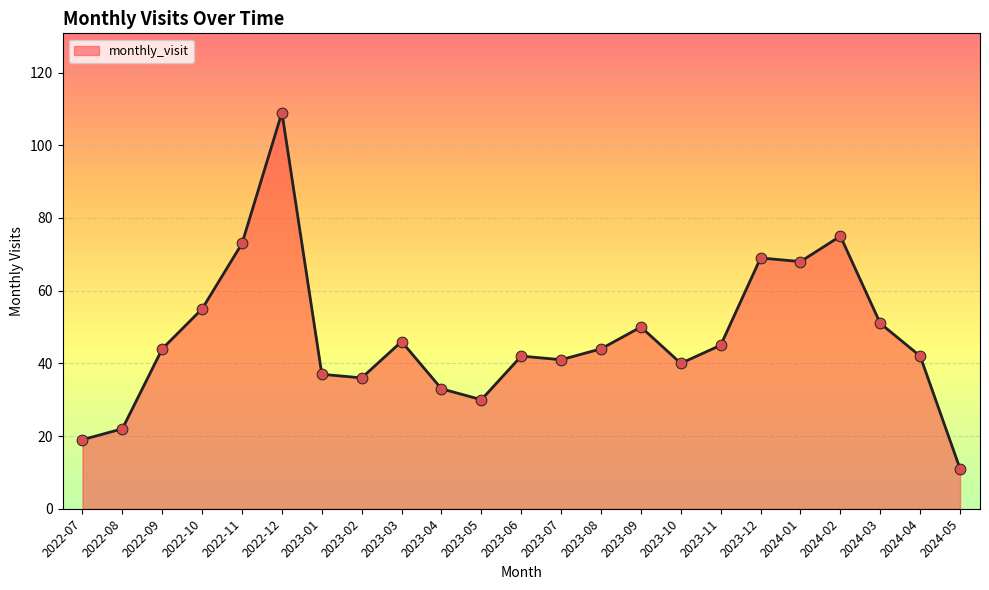

What is the change in value from 2024-03 to 2024-04?

-9